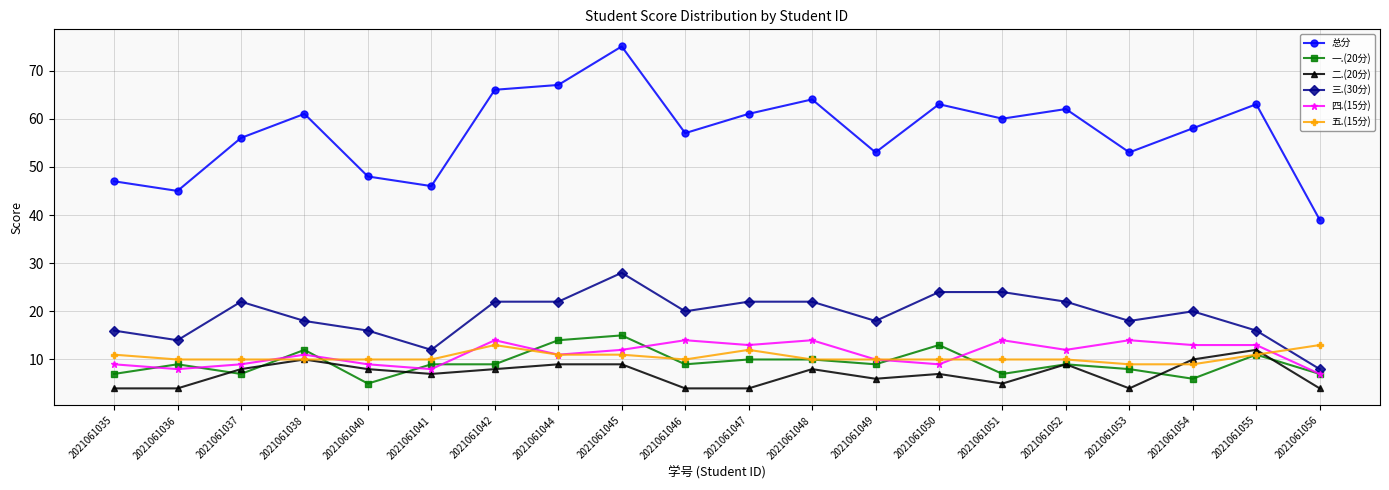

Which series ends up on top after the final intersection of 五.(15分) and 一.(20分)?

五.(15分)